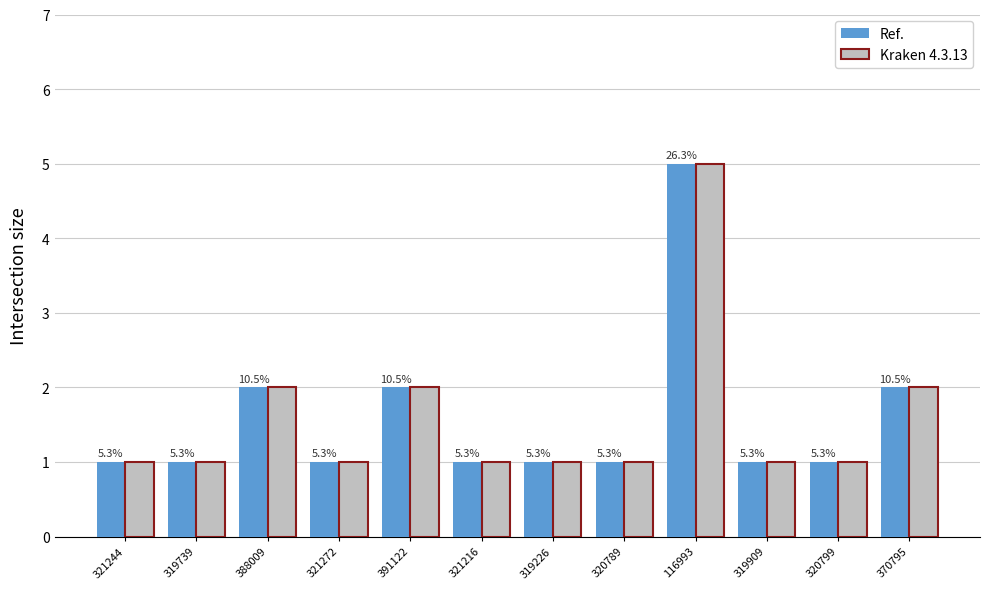

What is the sum of the Kraken 4.3.13 values at 321272 and 320799?

2